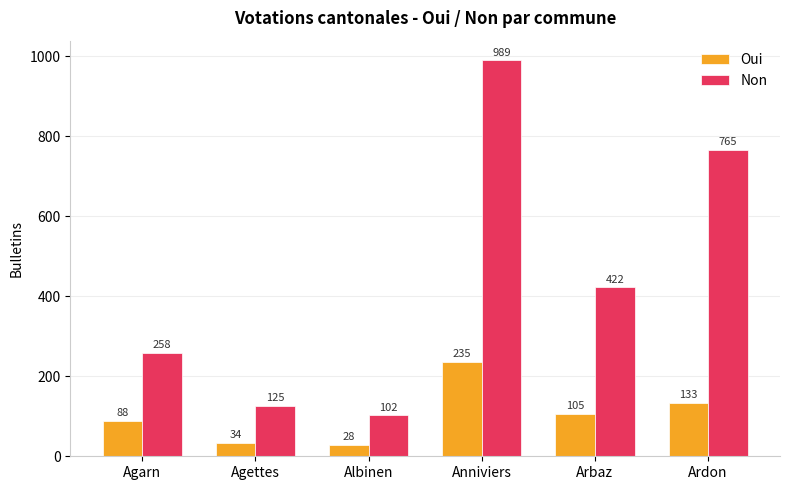

How many groups of bars are there?

6